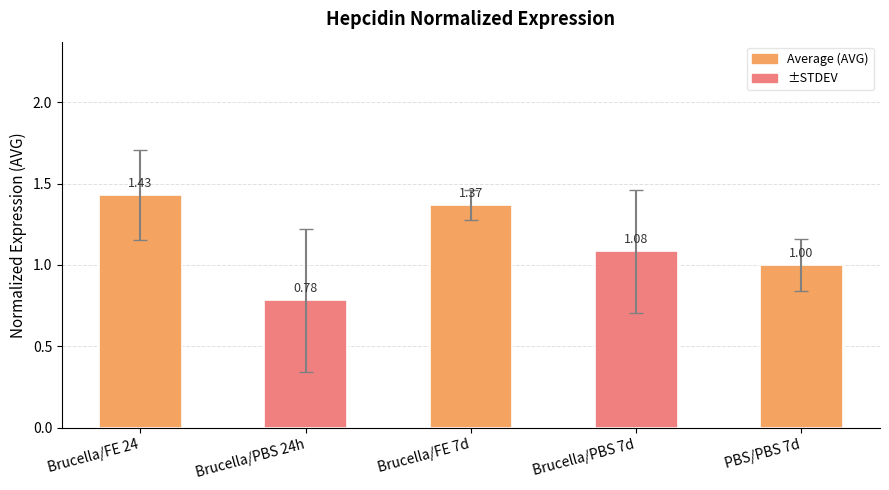

What is the difference between the second highest and minimum values?

0.6